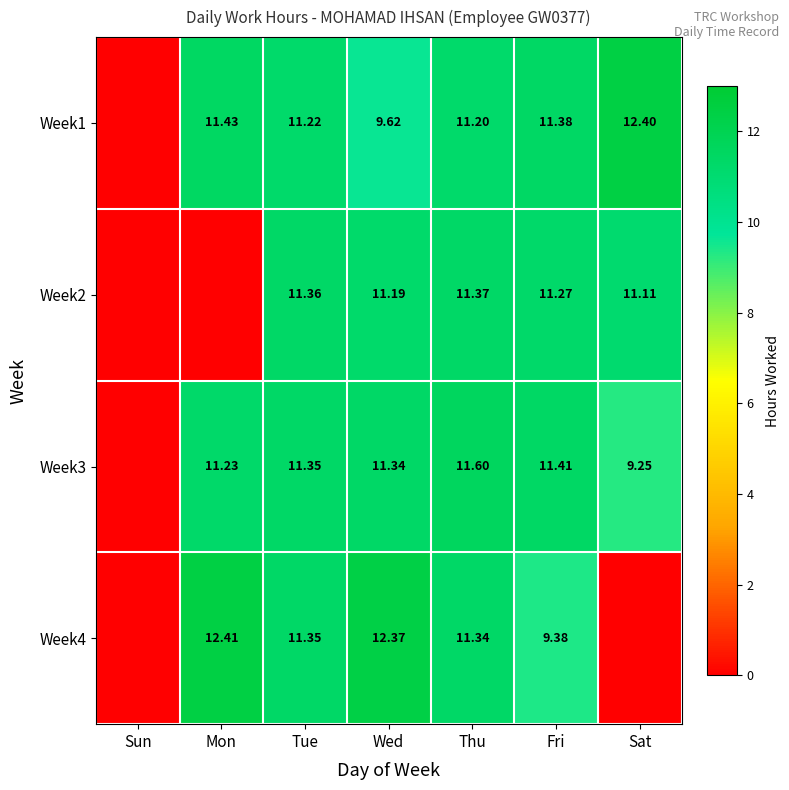

The value of Week3 at Wed is 15.7. True or false?

False